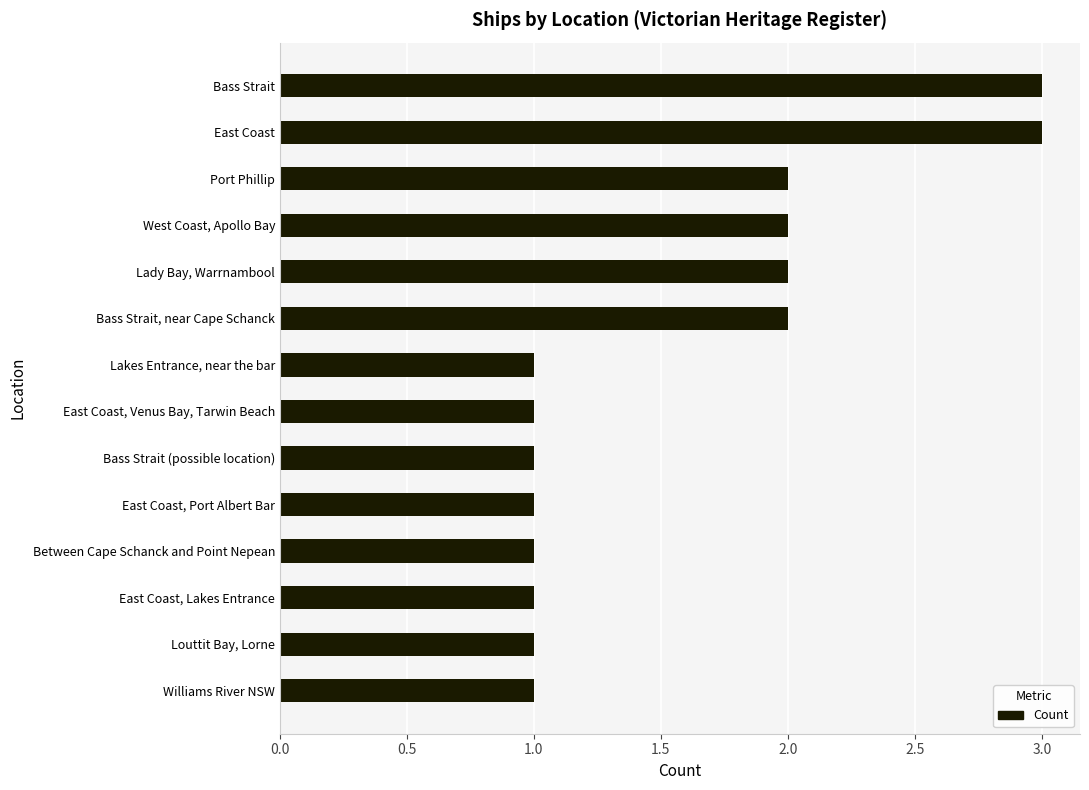

What is the label of the 3rd bar from the bottom?

East Coast, Lakes Entrance